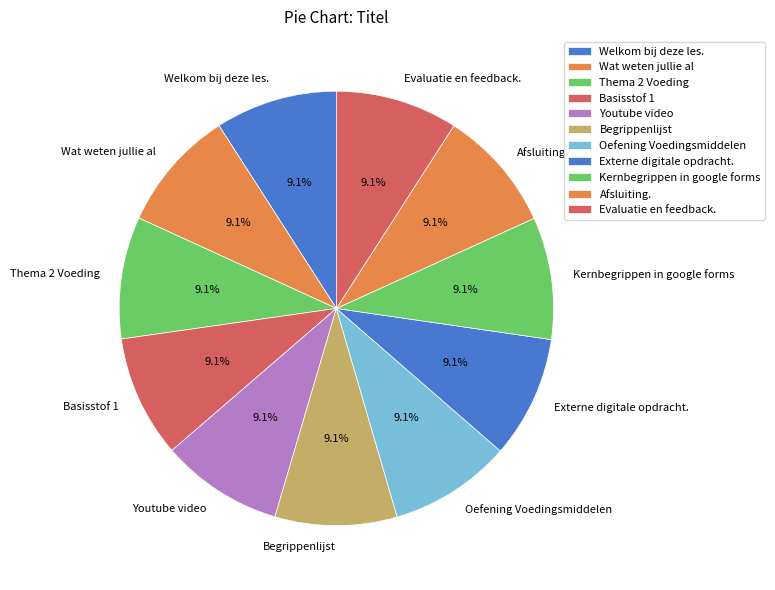

To the nearest percent, what portion does Evaluatie en feedback. represent?

9%